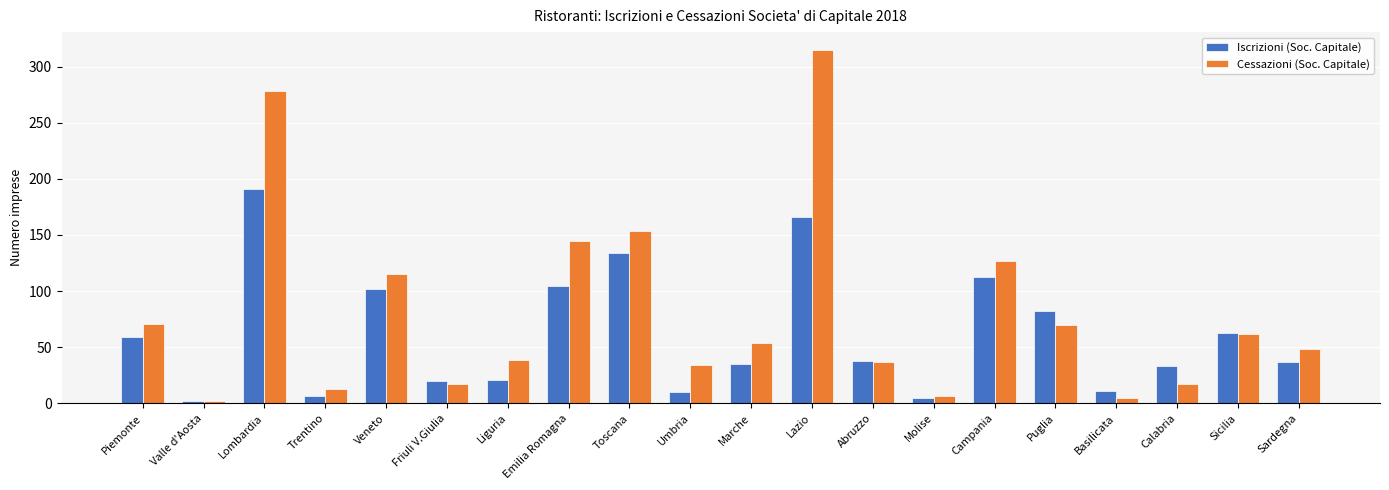

What position from the right is Trentino?

17